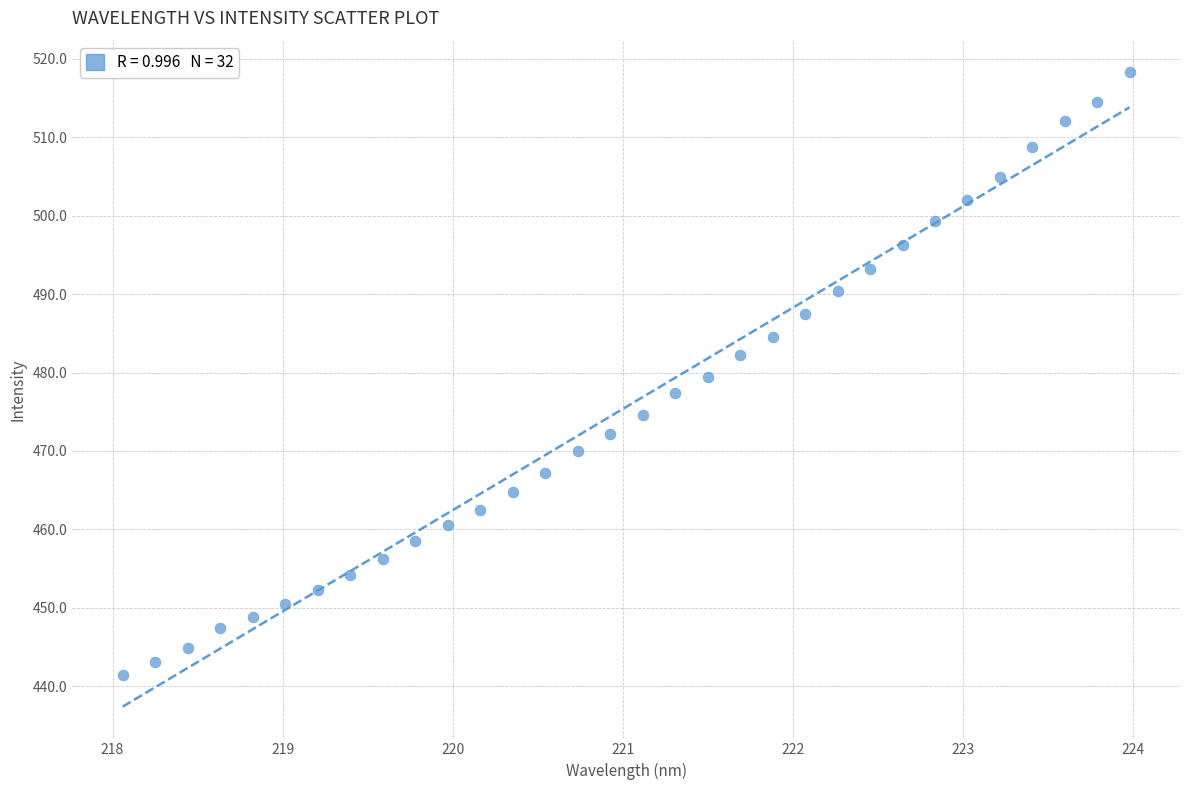

What is the range of Y values (max minus min)?

76.8